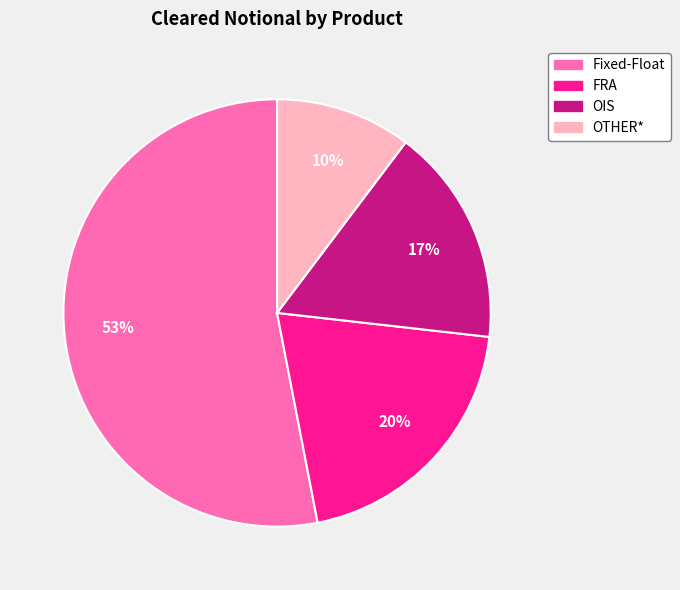

Which category has the smallest portion of the pie?

OTHER*